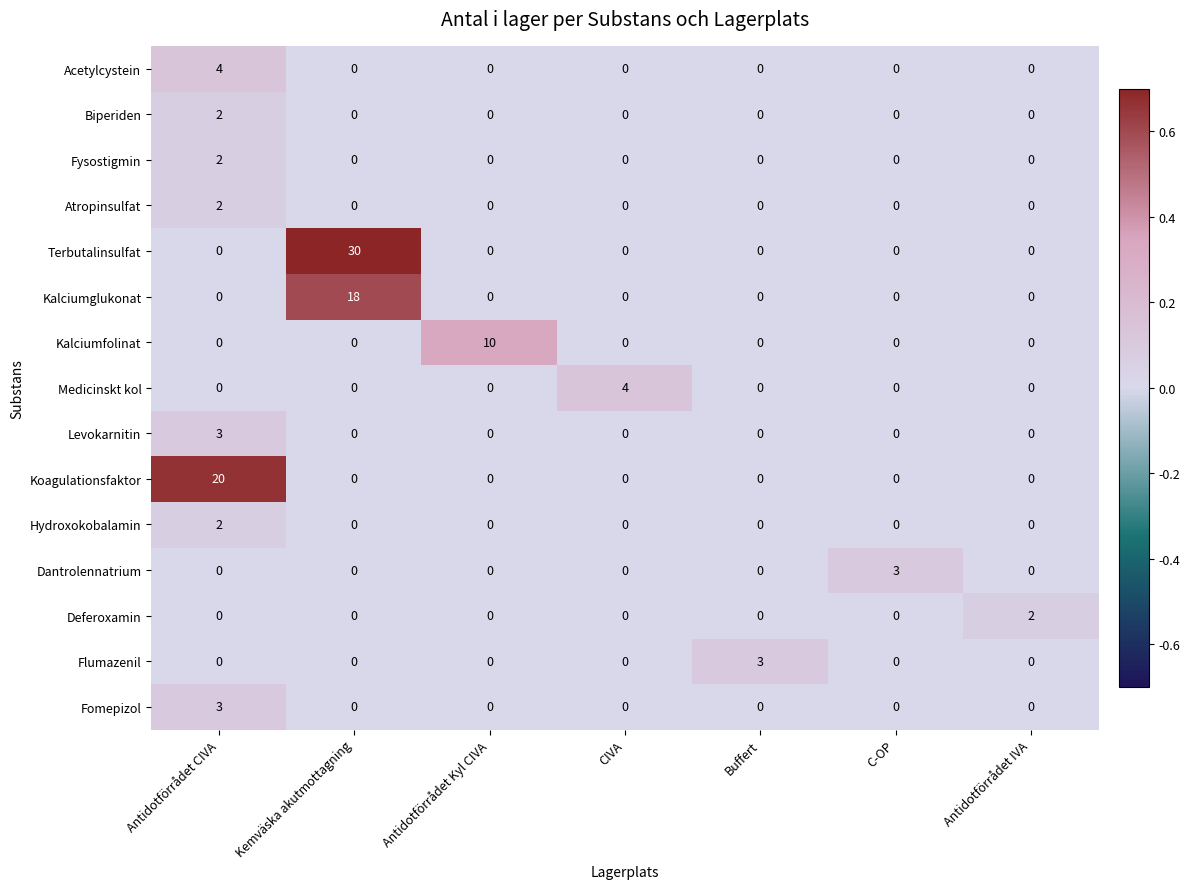

What is the highest value of the Kalciumfolinat series?

10